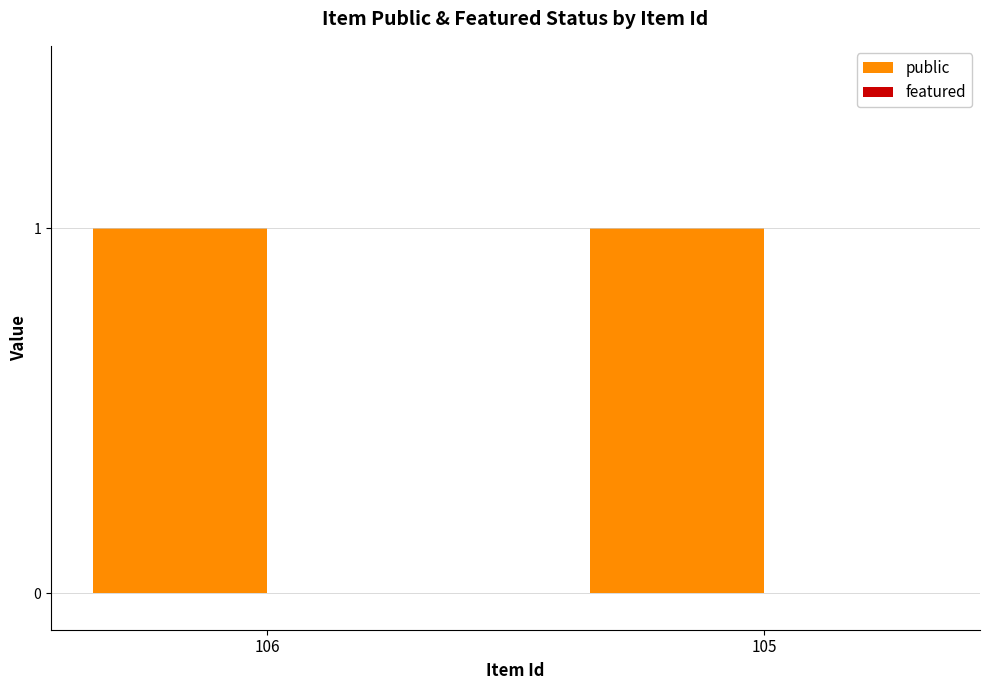

True or false: public has a value of 1 at 105.

True